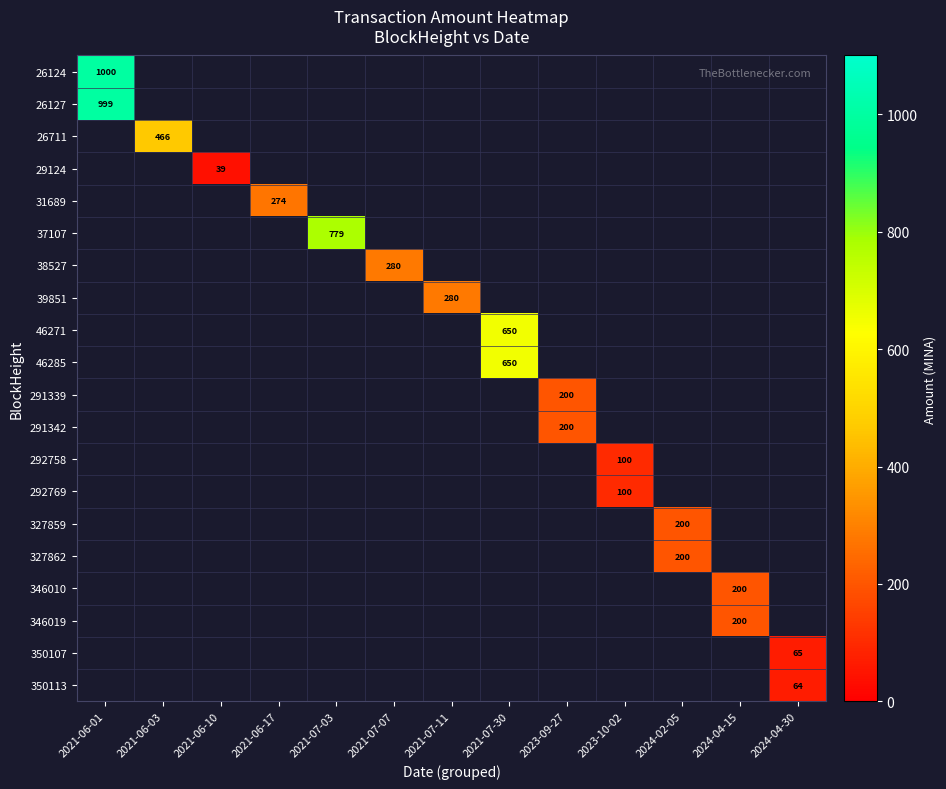

What is the minimum value shown in the chart?

39.0